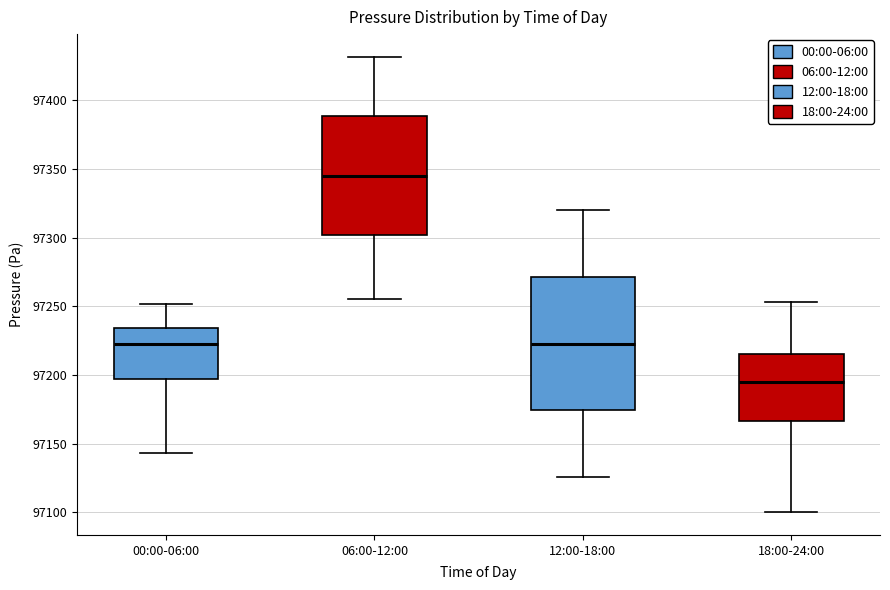

Reading left to right, read every box against the y-axis: the position of its median line, the range the box covers, and the ends of its whiskers. The values are not printed on the chart, so give them approximately, as read against the axis.

00:00-06:00: median 97225, box 97195 to 97235, whiskers 97145 to 97250
06:00-12:00: median 97345, box 97300 to 97390, whiskers 97255 to 97430
12:00-18:00: median 97225, box 97175 to 97270, whiskers 97125 to 97320
18:00-24:00: median 97195, box 97165 to 97215, whiskers 97100 to 97255